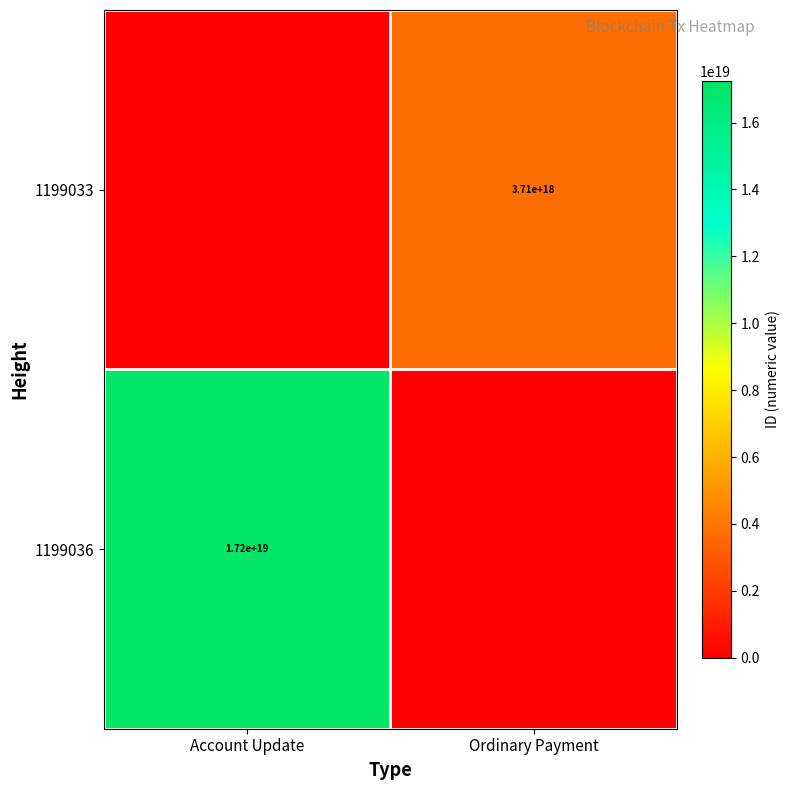

Which has a higher value, Ordinary Payment or Account Update?

Ordinary Payment